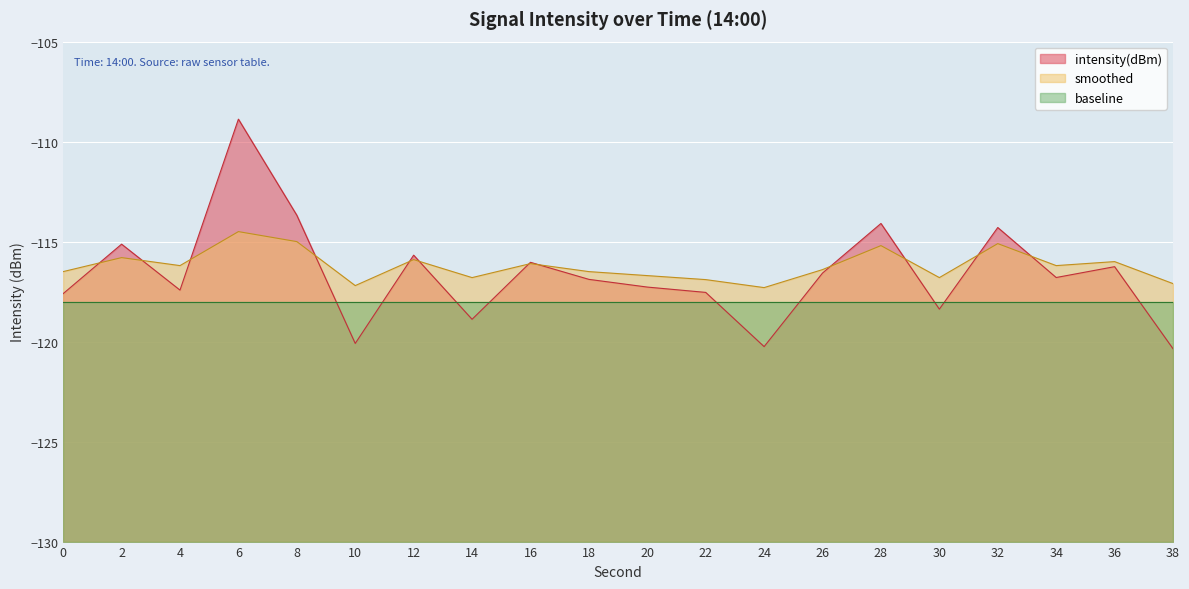

Which category has the highest value across all series?

6